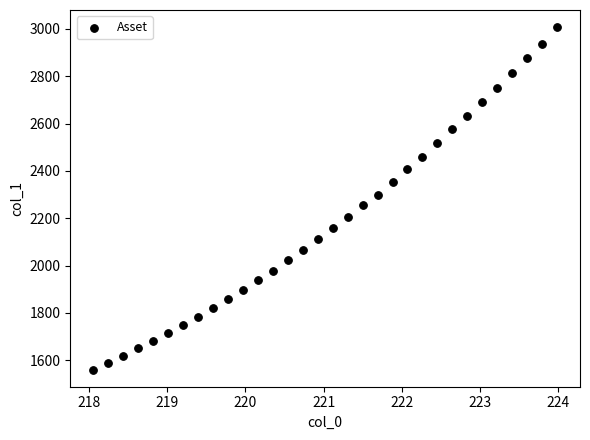

What is the range of Y values (max minus min)?

1446.7